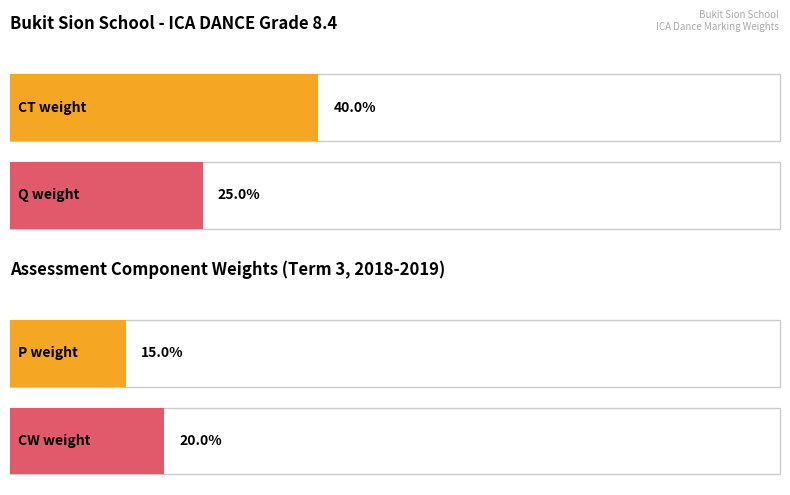

The Maximum utilization series shows 0.1 at CT. True or false?

False